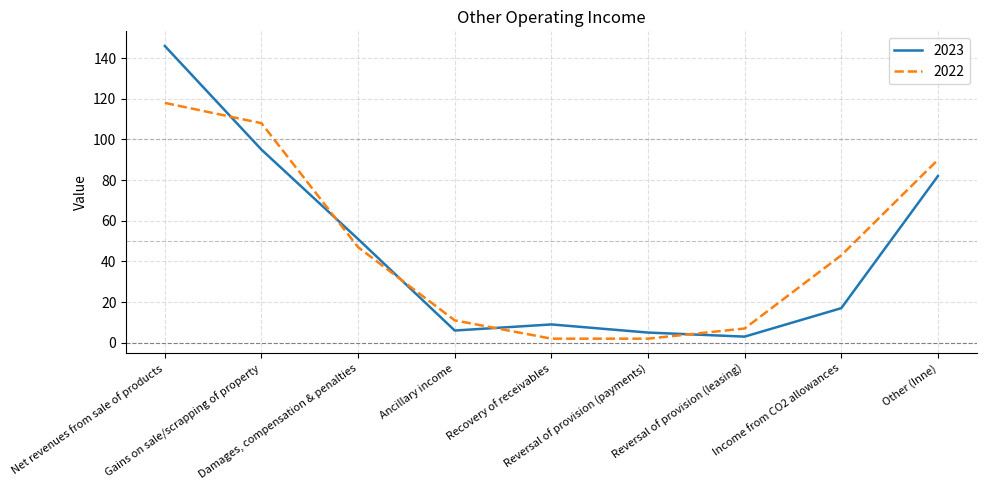

Rank the series by their maximum value, from lowest to highest.

2022, 2023